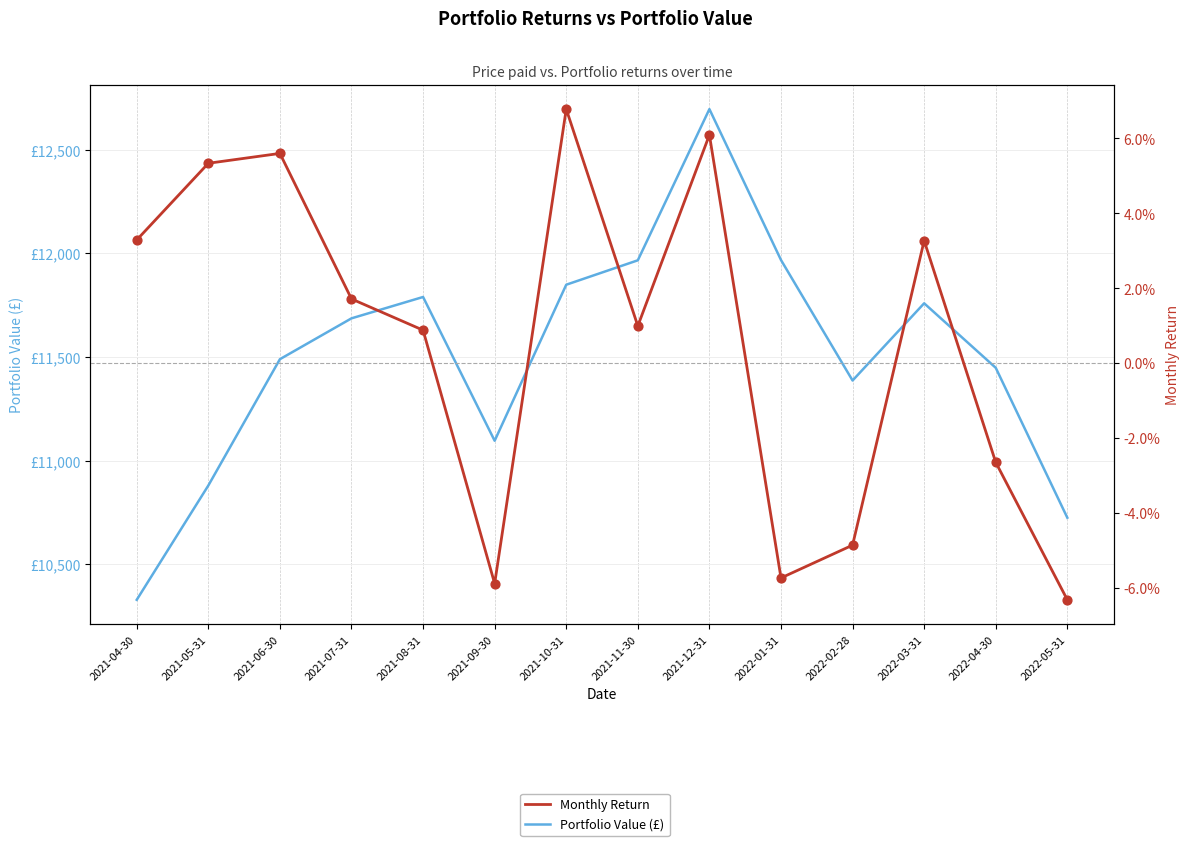

At which category is the sum across all series the highest?

2021-12-31